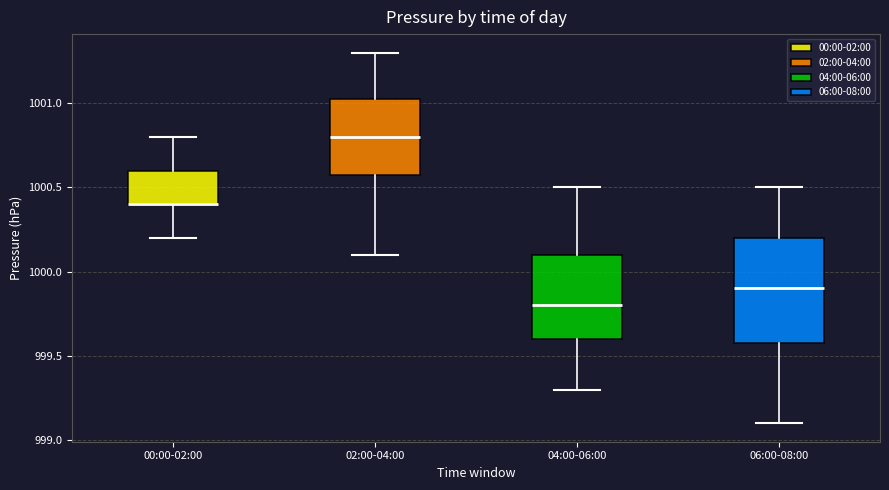

Reading left to right, transcribe this box plot: for each box, give where its median line is, the range the box spans, and where its two whiskers end, as read against the y-axis. The values are not printed on the chart, so give them approximately, as read against the axis.

00:00-02:00: median 1000.40 (drawn on the box's lower edge), box 1000.40 to 1000.60, whiskers 1000.20 to 1000.80
02:00-04:00: median 1000.80, box 1000.60 to 1001.05, whiskers 1000.10 to 1001.30
04:00-06:00: median 999.80, box 999.60 to 1000.10, whiskers 999.30 to 1000.50
06:00-08:00: median 999.90, box 999.60 to 1000.20, whiskers 999.10 to 1000.50